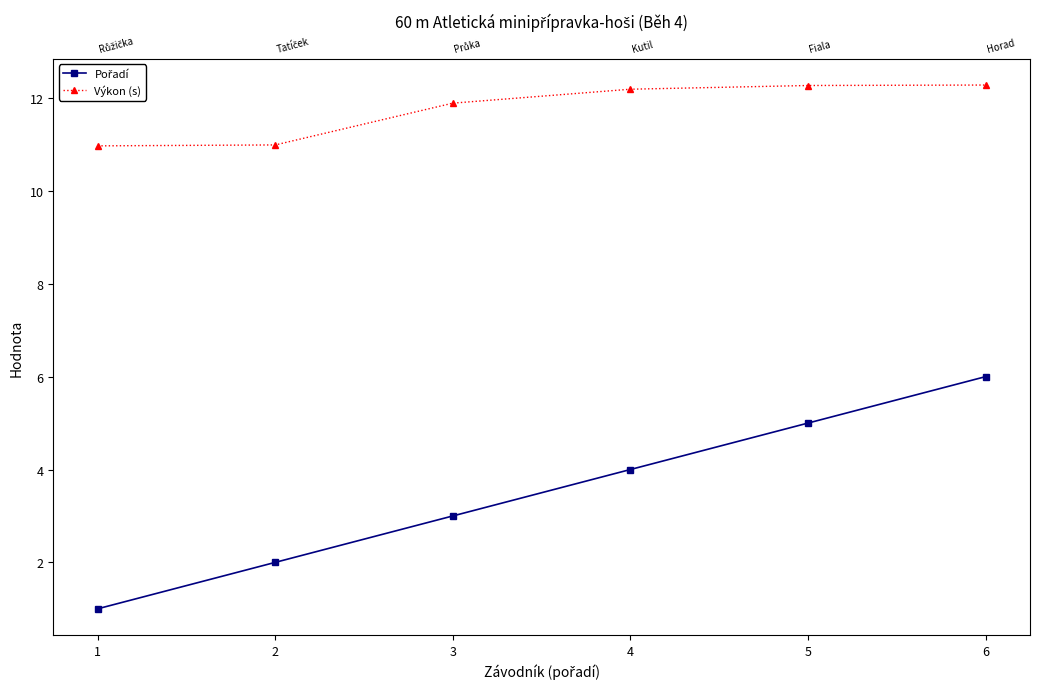

Rank the series by their maximum value, from highest to lowest.

Výkon (s), Pořadí